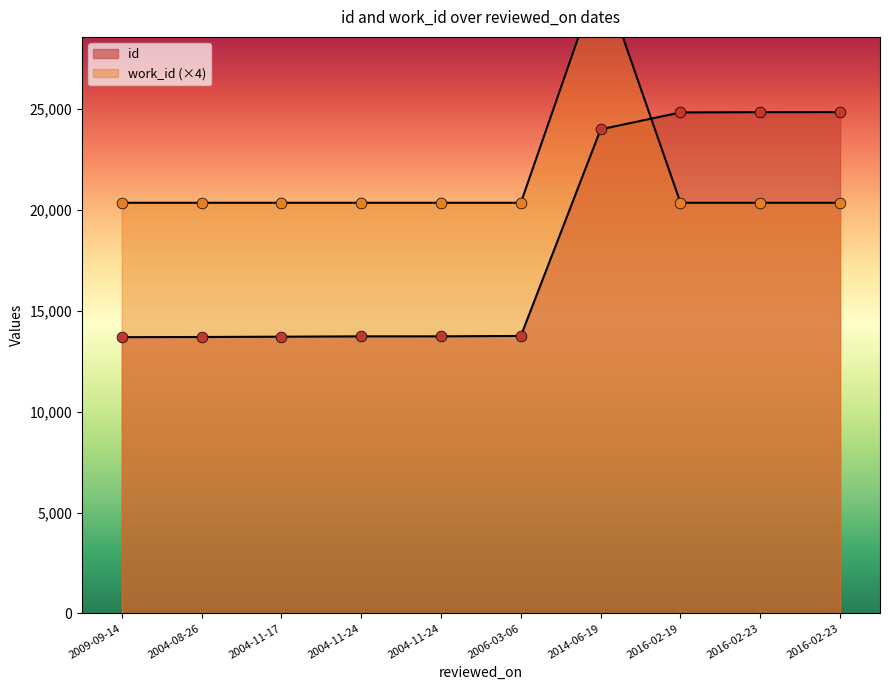

Which series has the largest total across all categories?

work_id